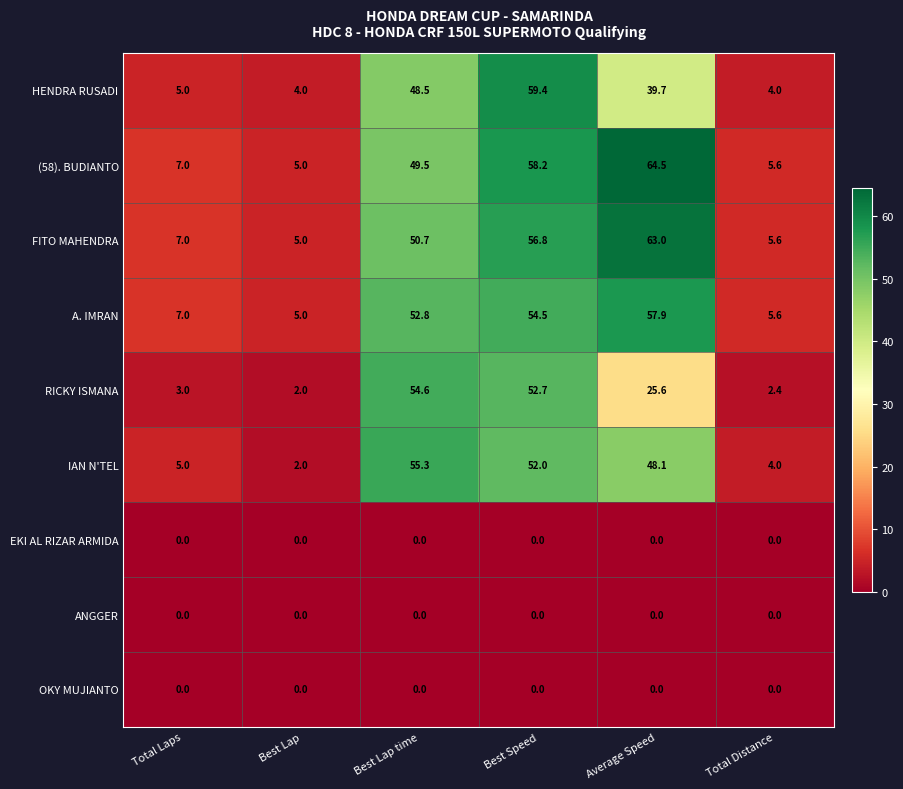

Where does the (58). BUDIANTO series first go above 49?

Best Lap time